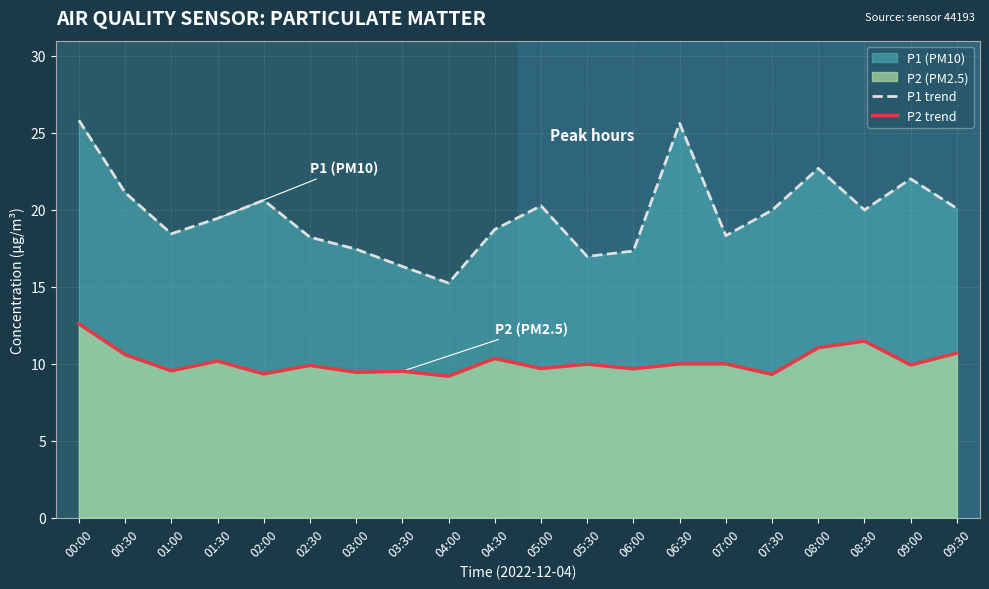

What is the value of the P2 trend point at the 14th from the left?

10.0